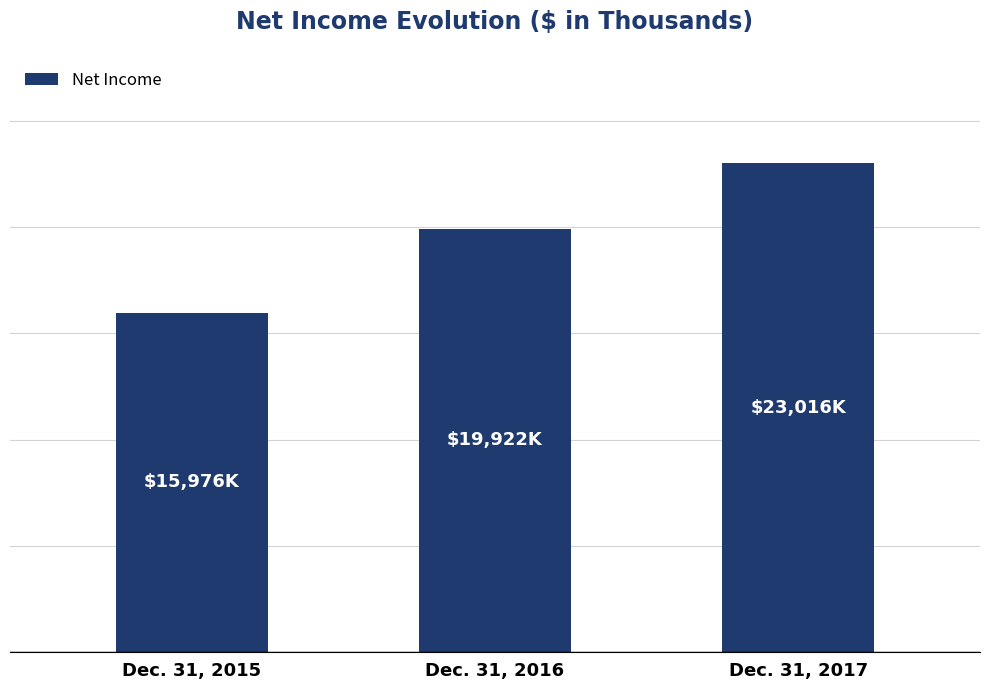

What is the difference between the values at Dec. 31, 2017 and Dec. 31, 2015?

7040